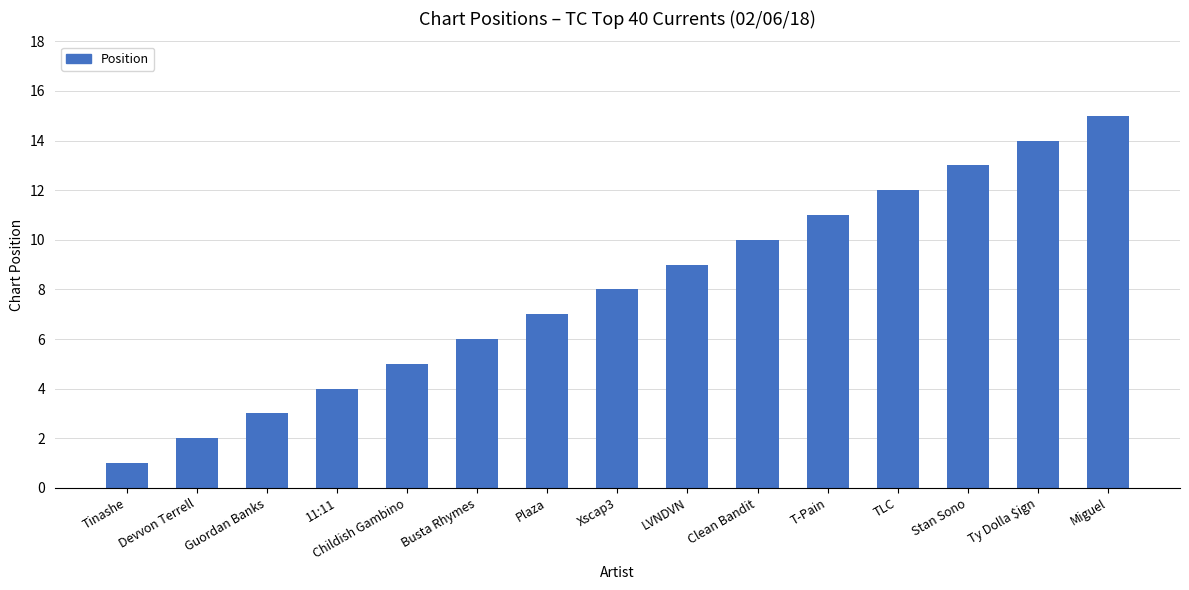

The value at Childish Gambino is 3. True or false?

False